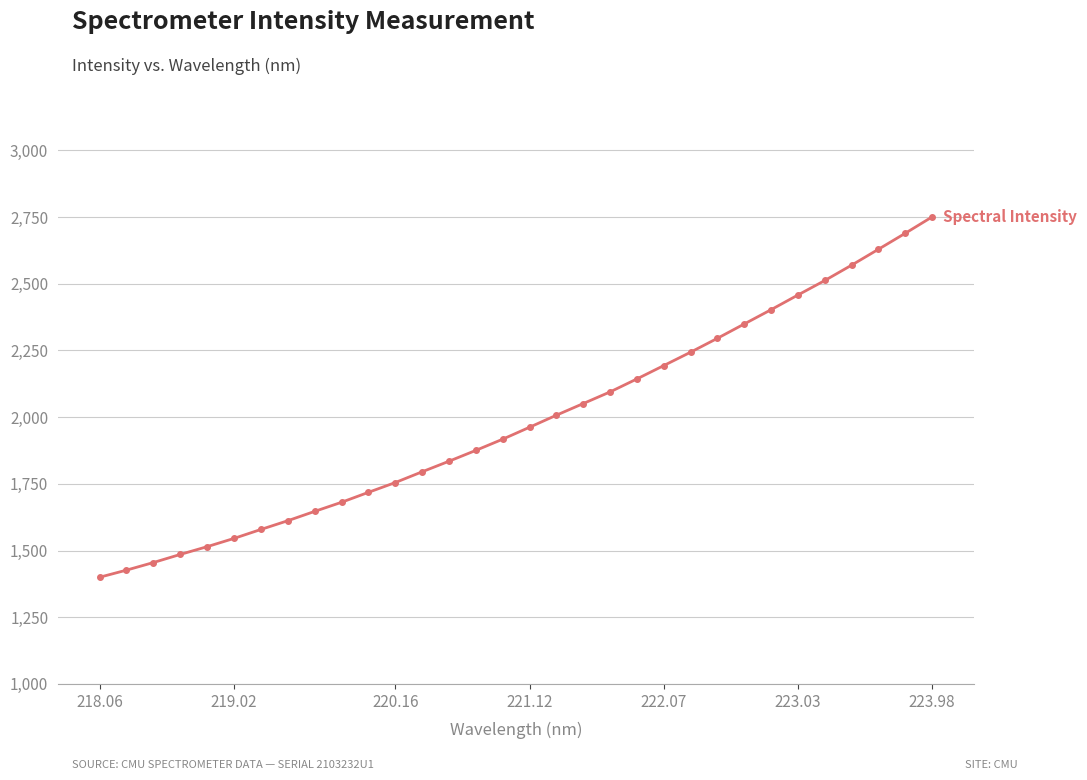

What is the sum of all values?

63594.7